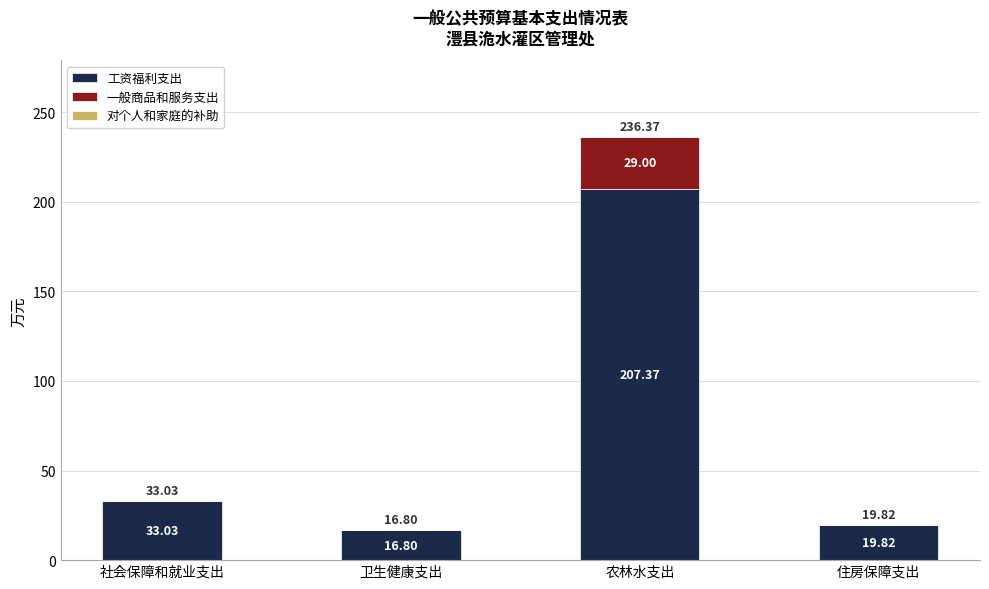

What is the sum of all 工资福利支出 values?

277.0